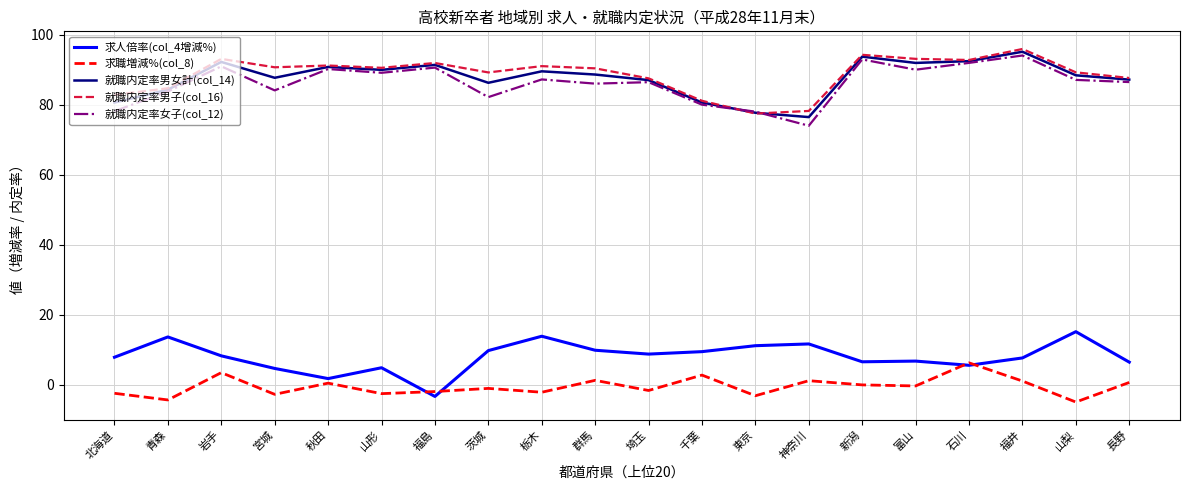

How many categories are shown in the chart?

20